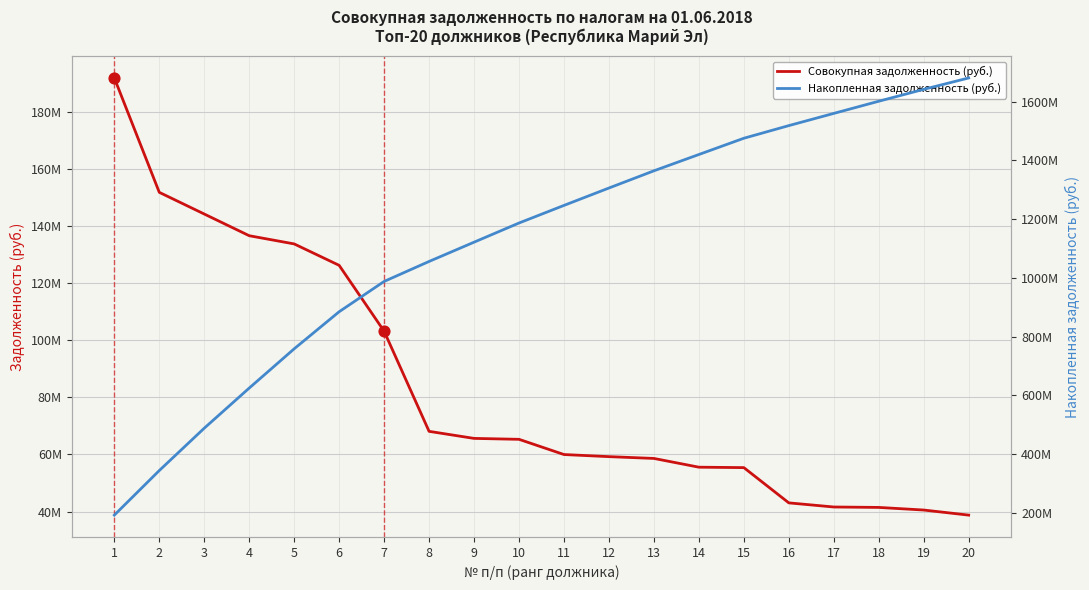

Which series reaches the maximum Y coordinate?

Накопленная задолженность (руб.)